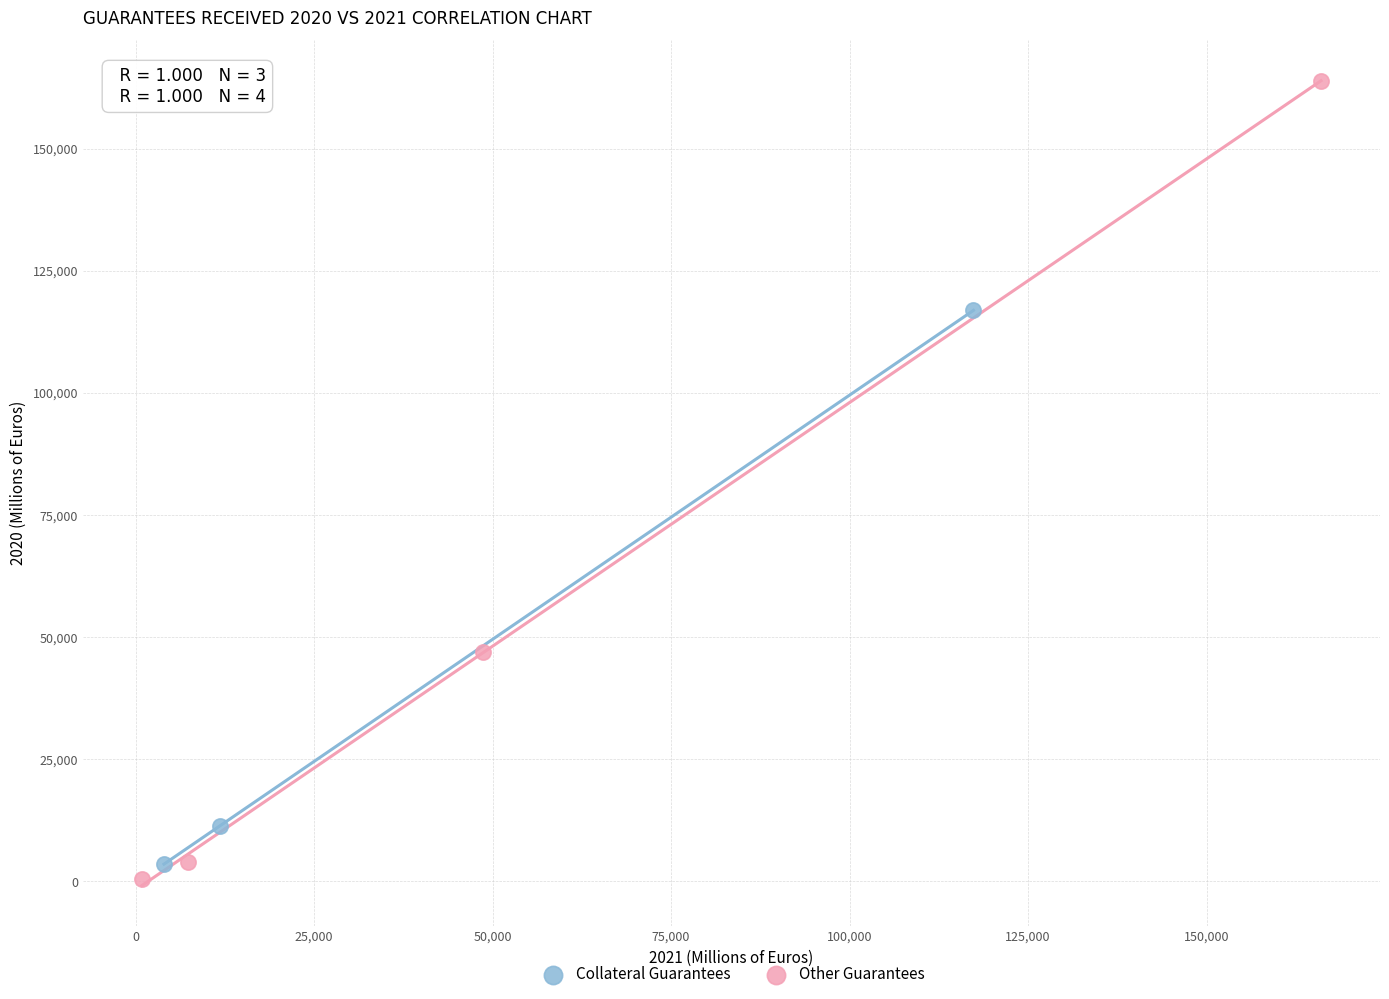

Which series has the largest Y range (max minus min)?

Other Guarantees